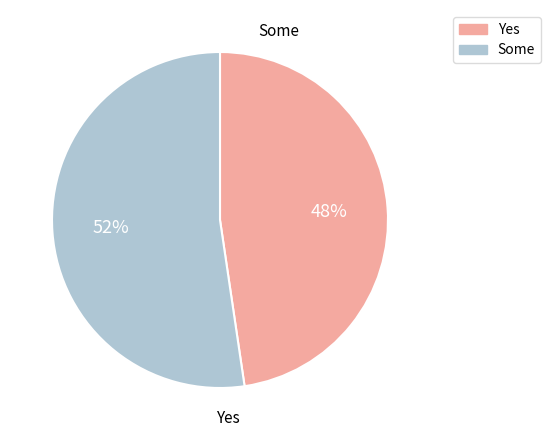

To the nearest percent, what is the average slice percentage?

50%